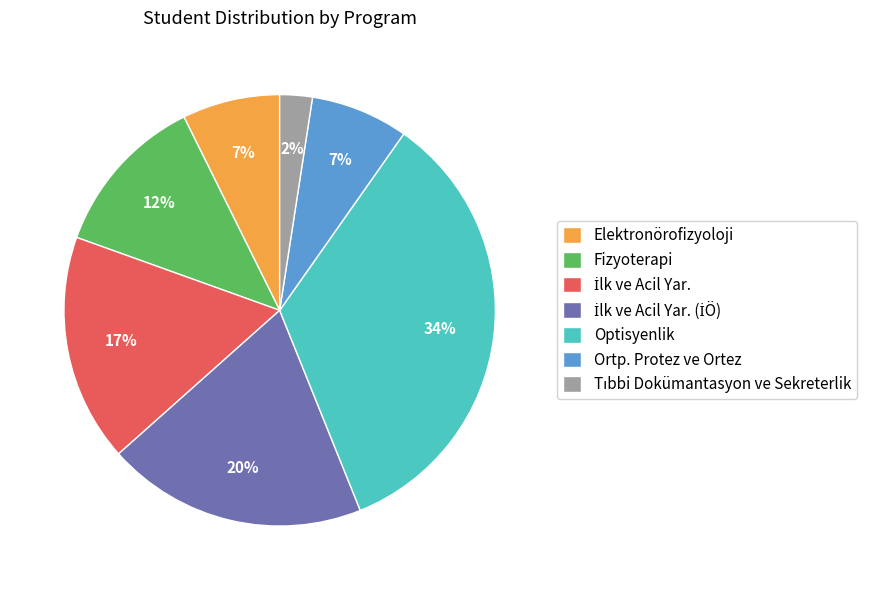

Is there a majority slice in this chart?

No